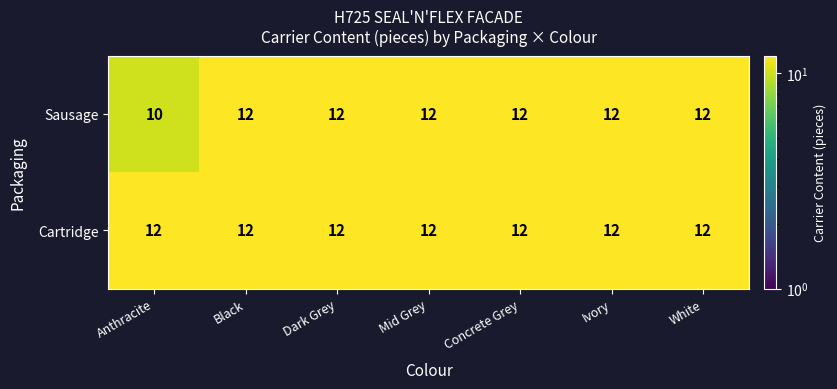

At how many categories does at least one series exceed 10?

7